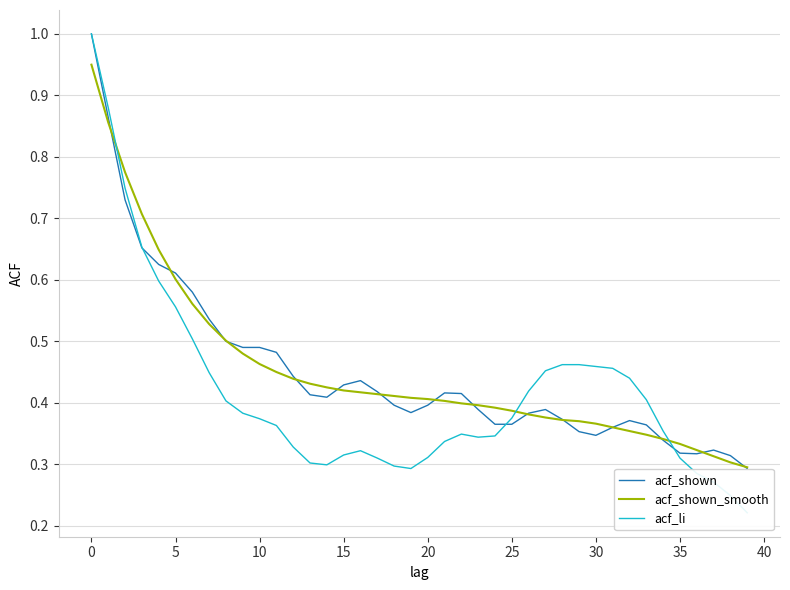

True or false: acf_shown_smooth has a value of 0.1 at 39.

False